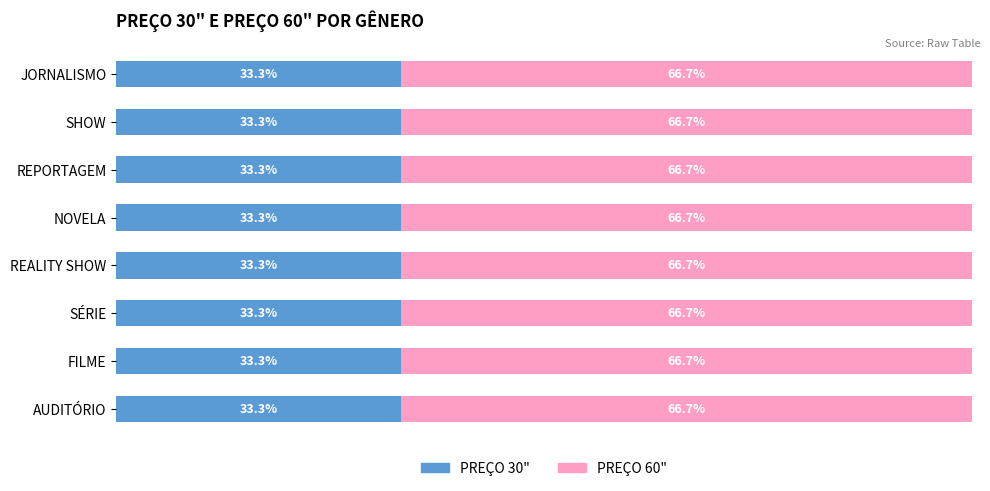

List the series in order of their overall mean, lowest first.

PREÇO 30", PREÇO 60"